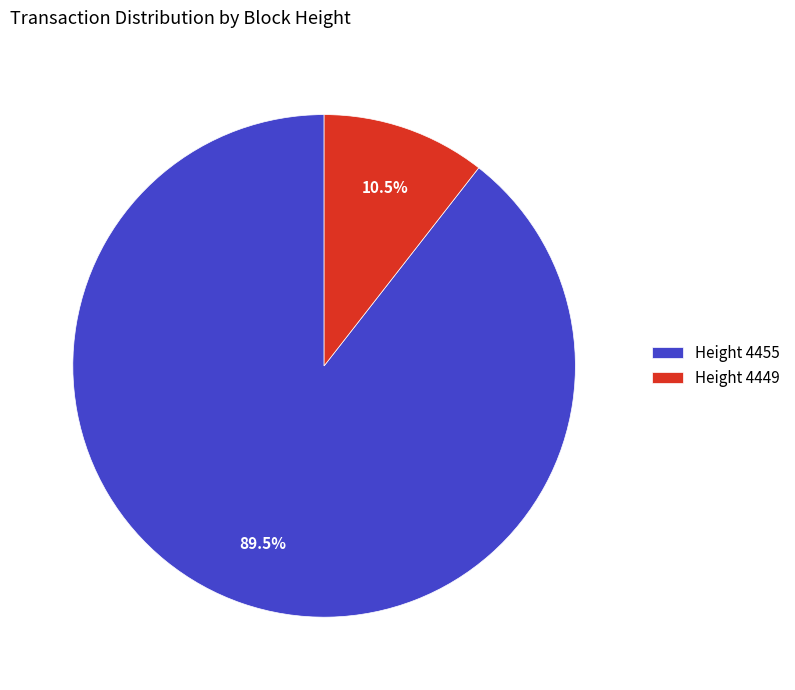

Does Height 4449 account for over 50% of the chart?

No